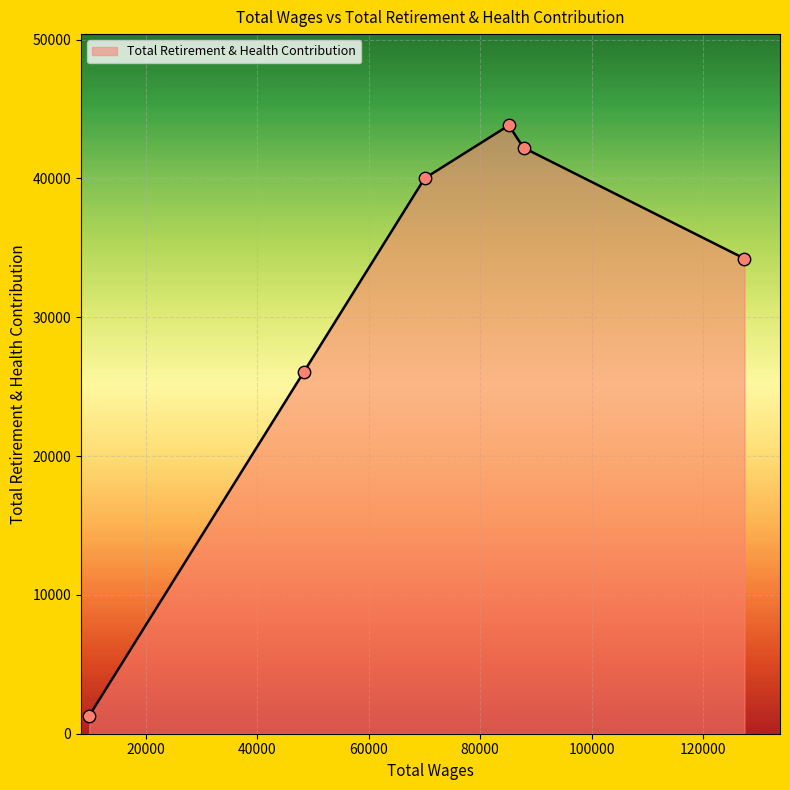

What is the minimum value shown in the chart?

1298